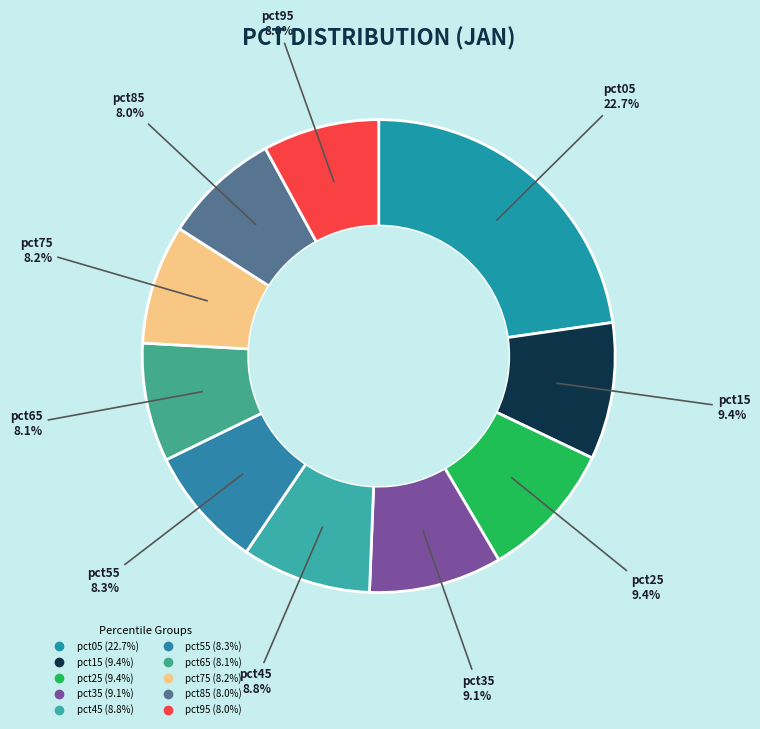

Does pct55 represent more than half of the total?

No